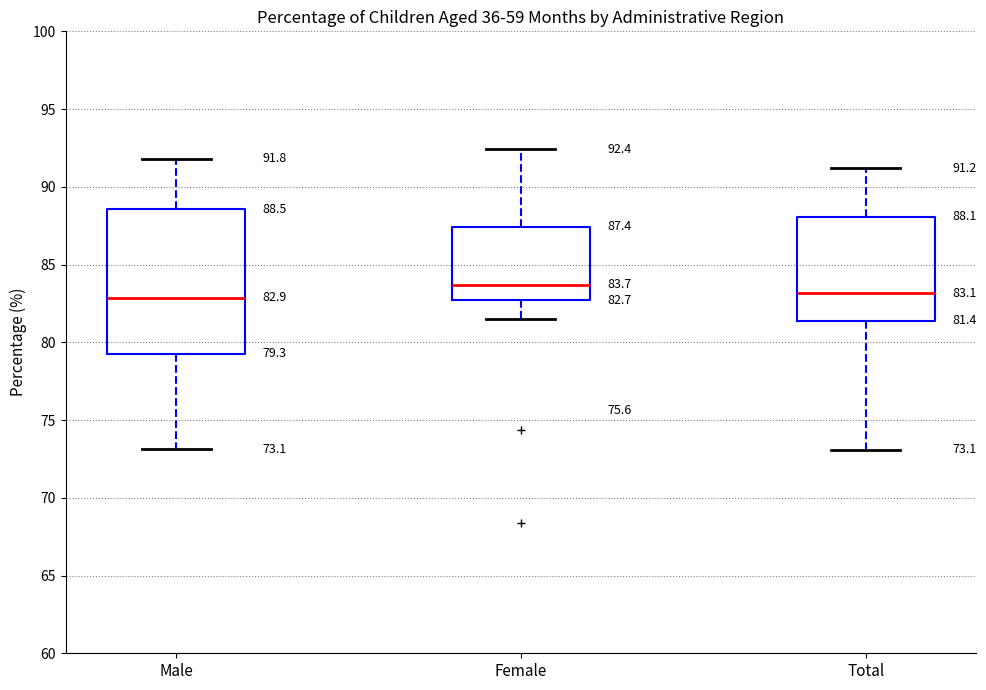

Which box is the tallest, from its lower edge to its upper edge?

Male